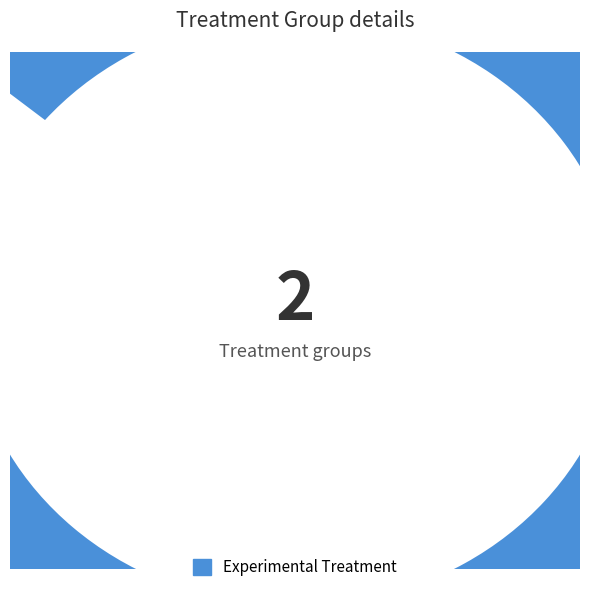

Is it true that Groupe Opérationnel Chaleur Rurale is 14% of the pie?

True